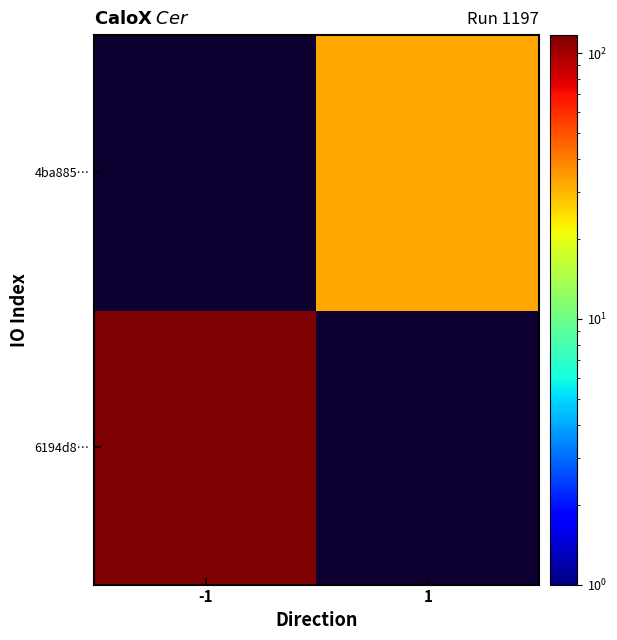

What is the maximum value for 6194d8…?

117.0